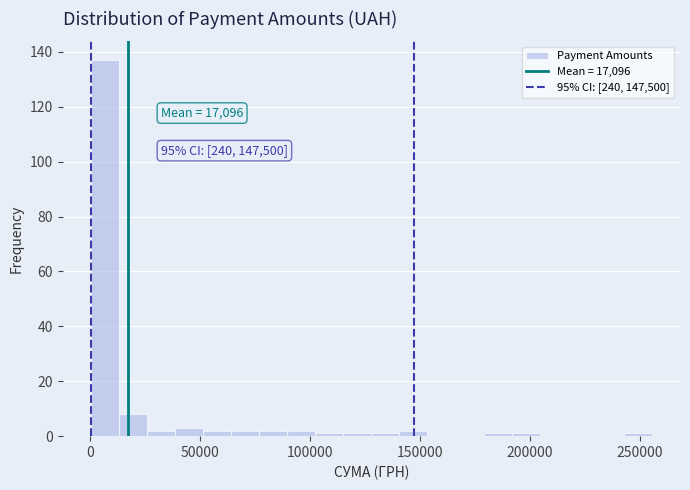

Around what value on the x-axis is the tallest bar? Give the approximate position of its centre, as read against the axis.

5000